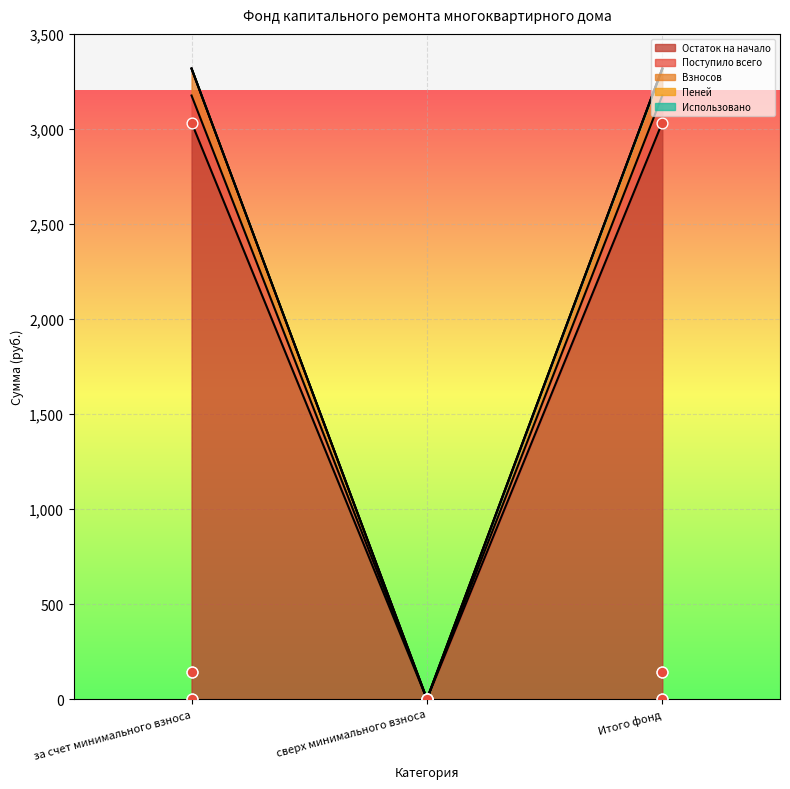

Which series contains the highest Y value?

Взносов